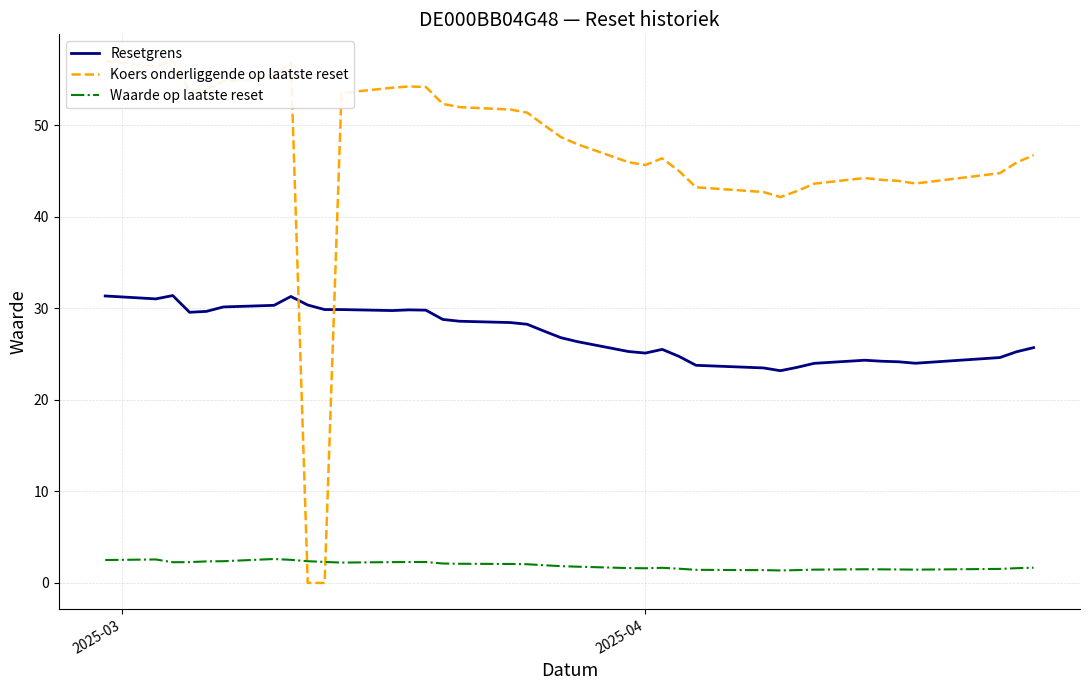

True or false: Waarde op laatste reset and Resetgrens cross at least once.

False